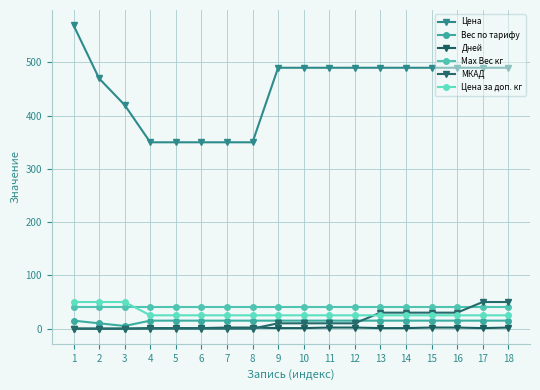

What is the difference between the second highest and second lowest values in the Вес по тарифу series?

5